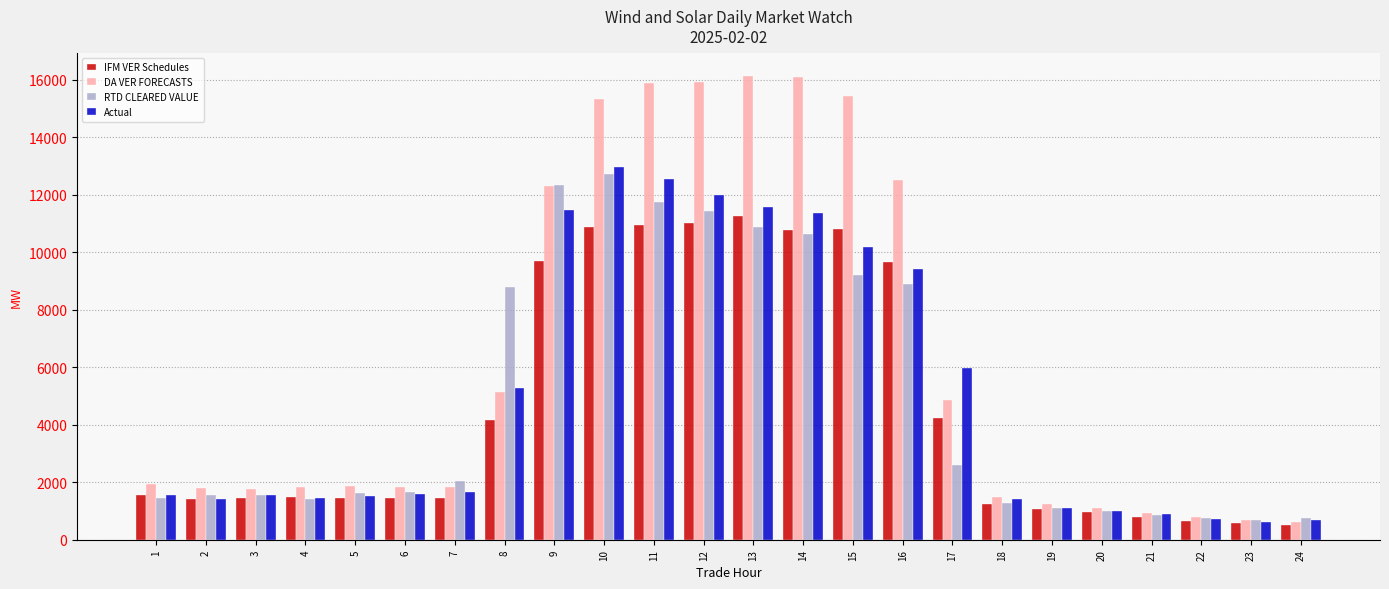

What is the difference between the second highest and minimum values in the IFM VER Schedules series?

10512.9